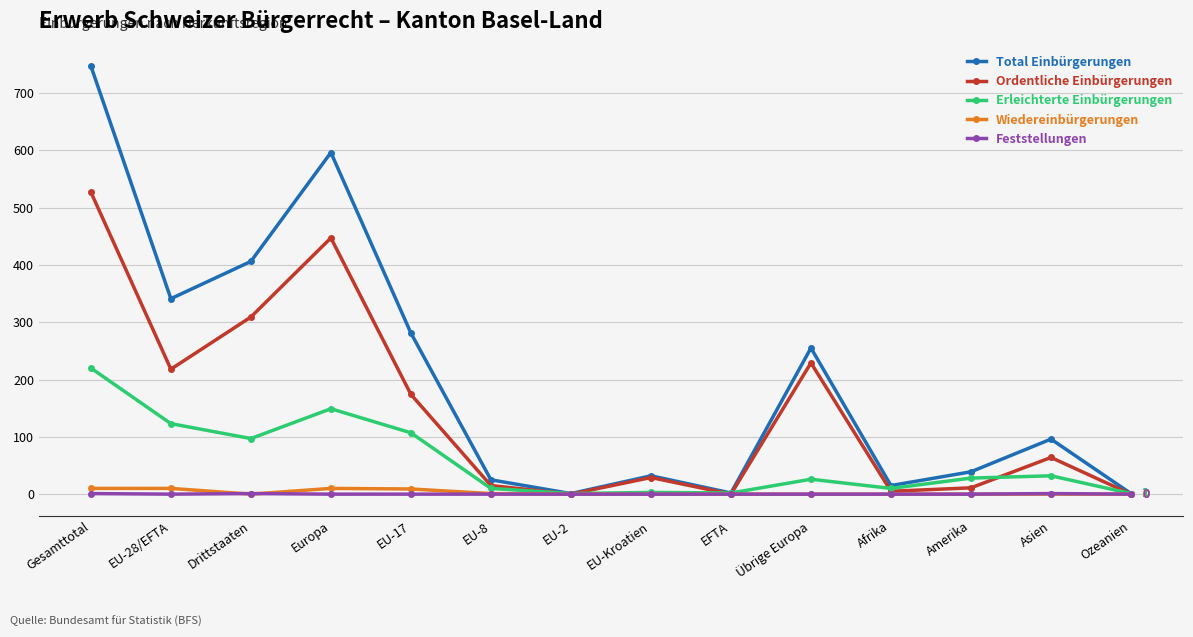

Rank the series at EU-28/EFTA from lowest to highest value.

Feststellungen, Wiedereinbürgerungen, Erleichterte Einbürgerungen, Ordentliche Einbürgerungen, Total Einbürgerungen